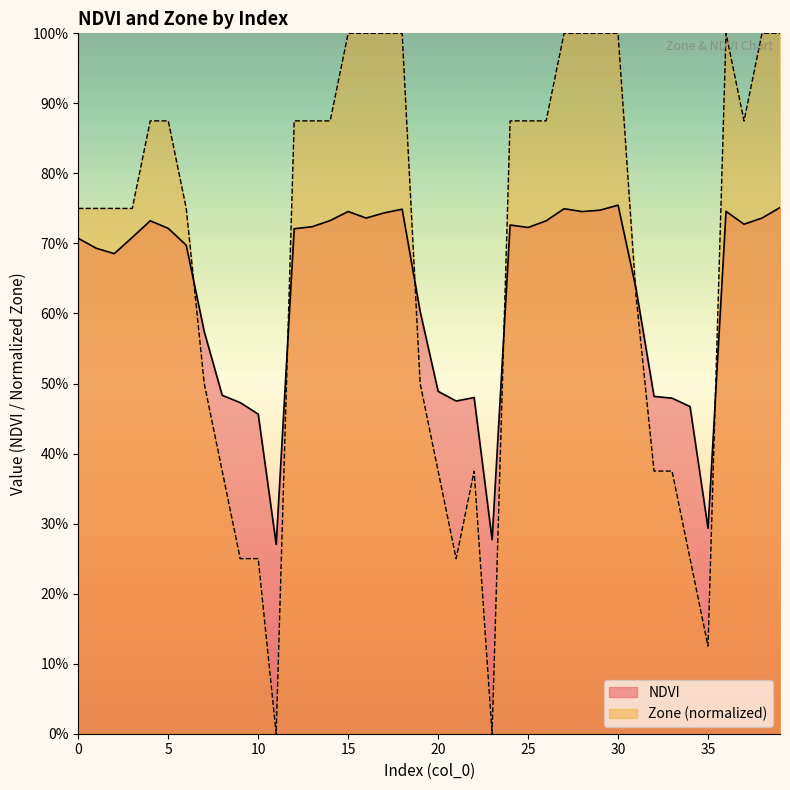

Is the value of NDVI at 5 greater than the value of Zone at 16?

No